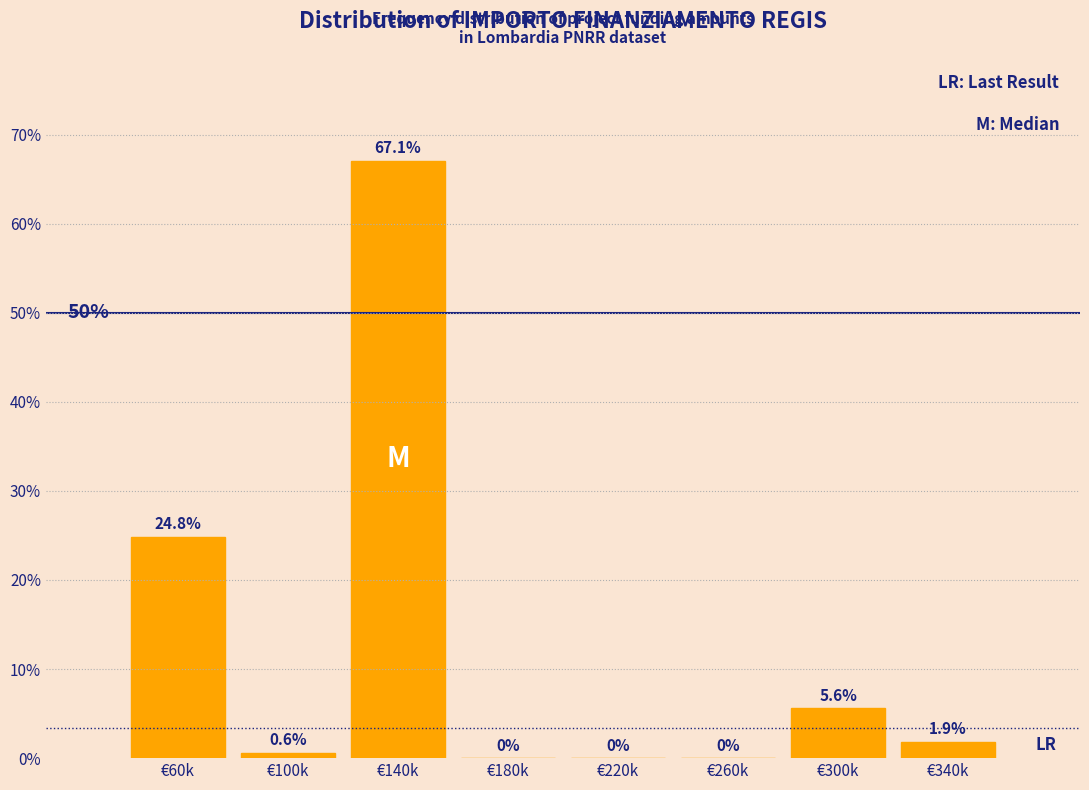

Reading right to left, extract all data points from this chart.

€340k=1.9	€300k=5.6	€260k=0.0	€220k=0.0	€180k=0.0	€140k=67.1	€100k=0.6	€60k=24.8